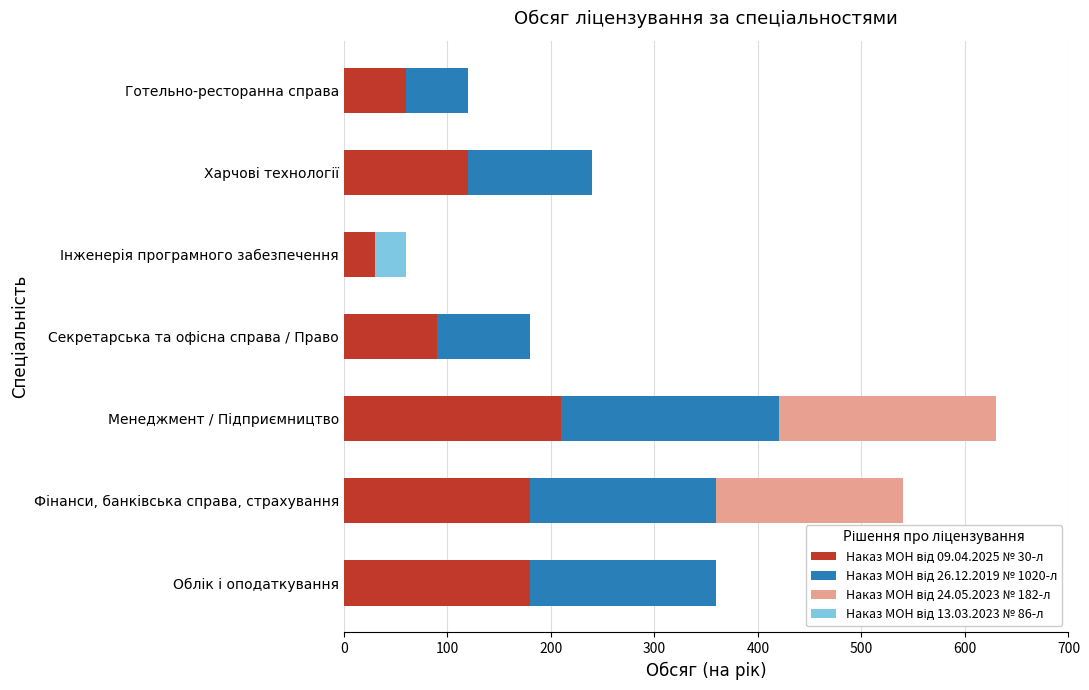

How many categories are shown in the chart?

7